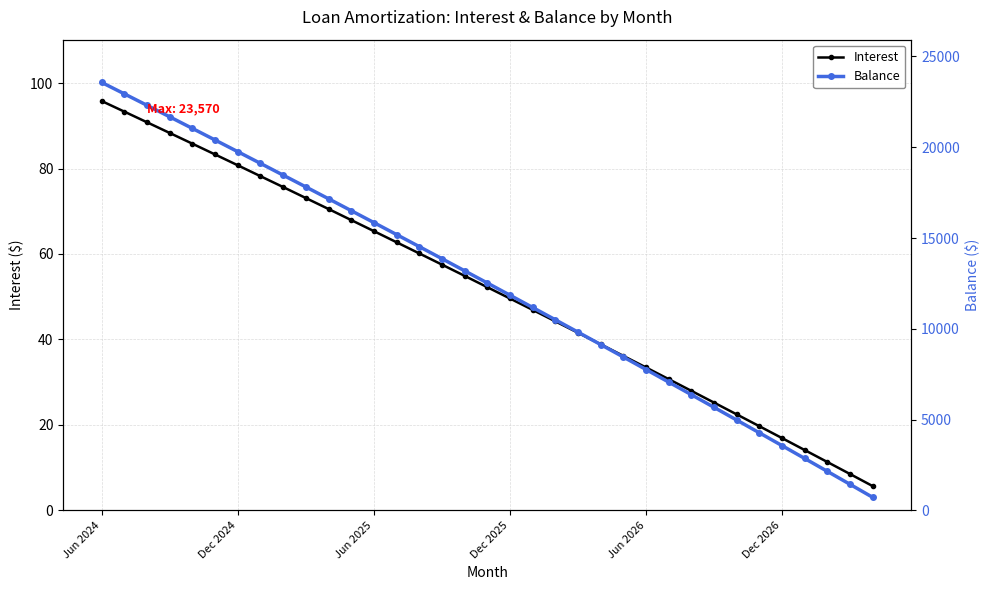

Rank the series by their average value, from lowest to highest.

Interest, Balance